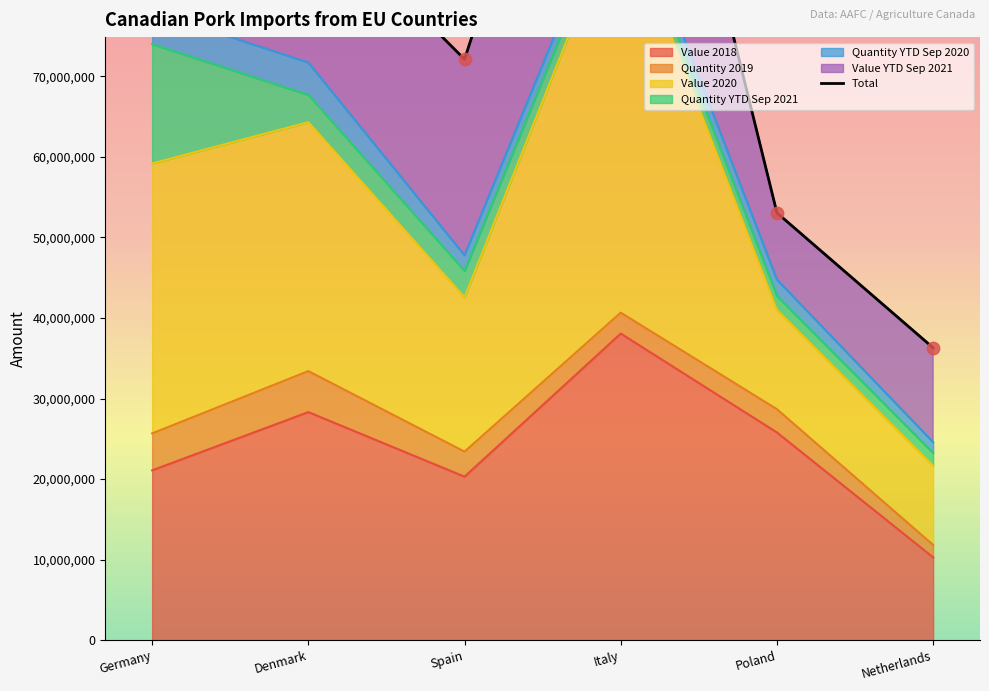

At which label does Value 2018 reach its peak?

Italy